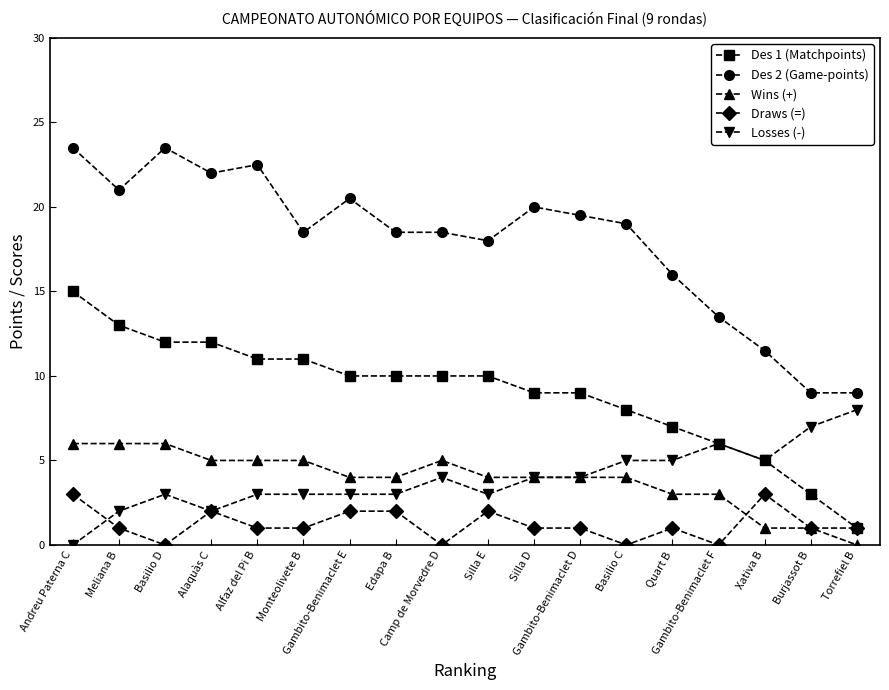

What is the difference between the maximum and minimum values in the Des 2 (Game-points) series?

14.5